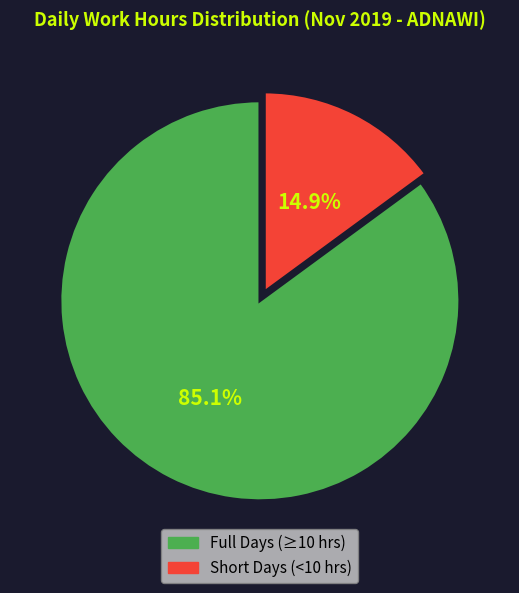

Between Short Days (<10 hrs) and Full Days (≥10 hrs), which is larger?

Full Days (≥10 hrs)